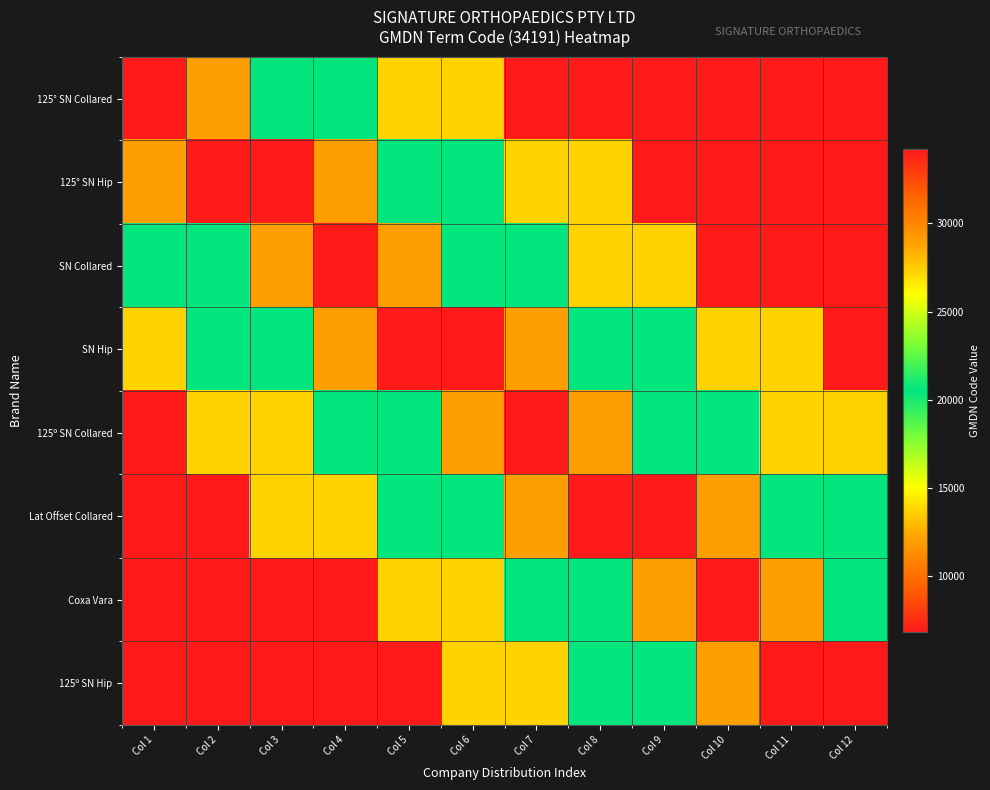

How many categories are shown in the chart?

12